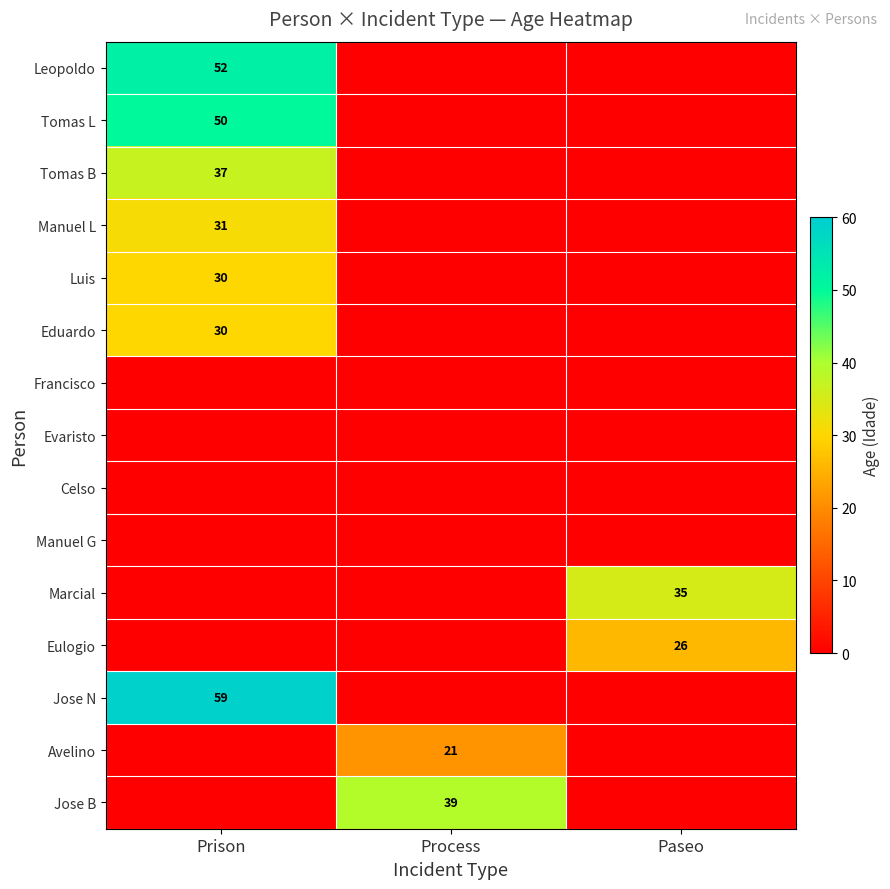

Is the value of Marcial at Paseo greater than the value of Avelino at Process?

Yes